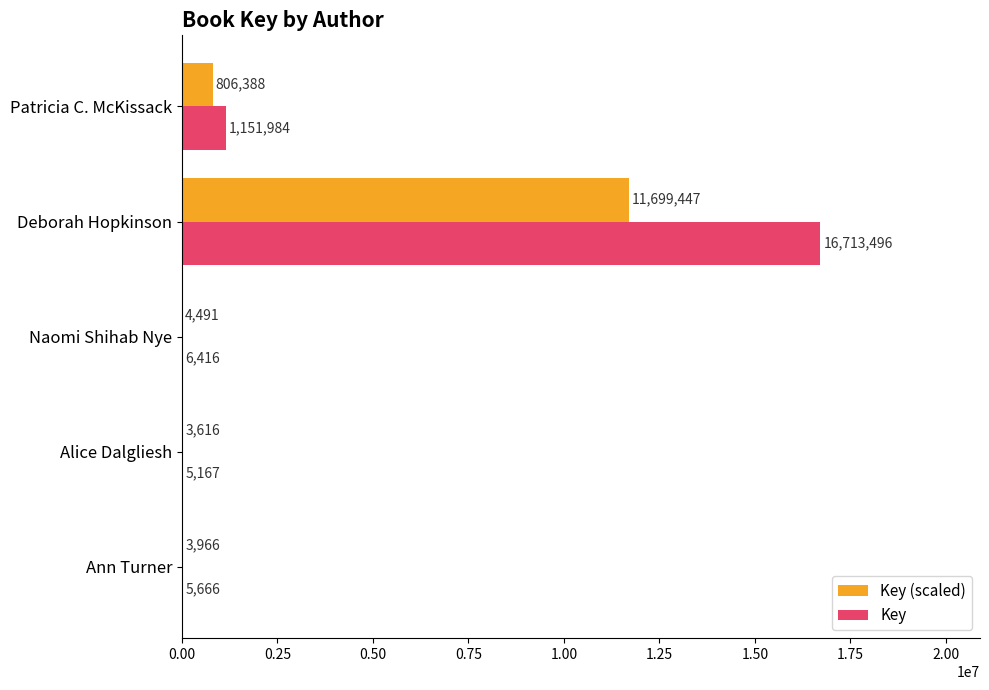

Count the number of categories in the chart.

5